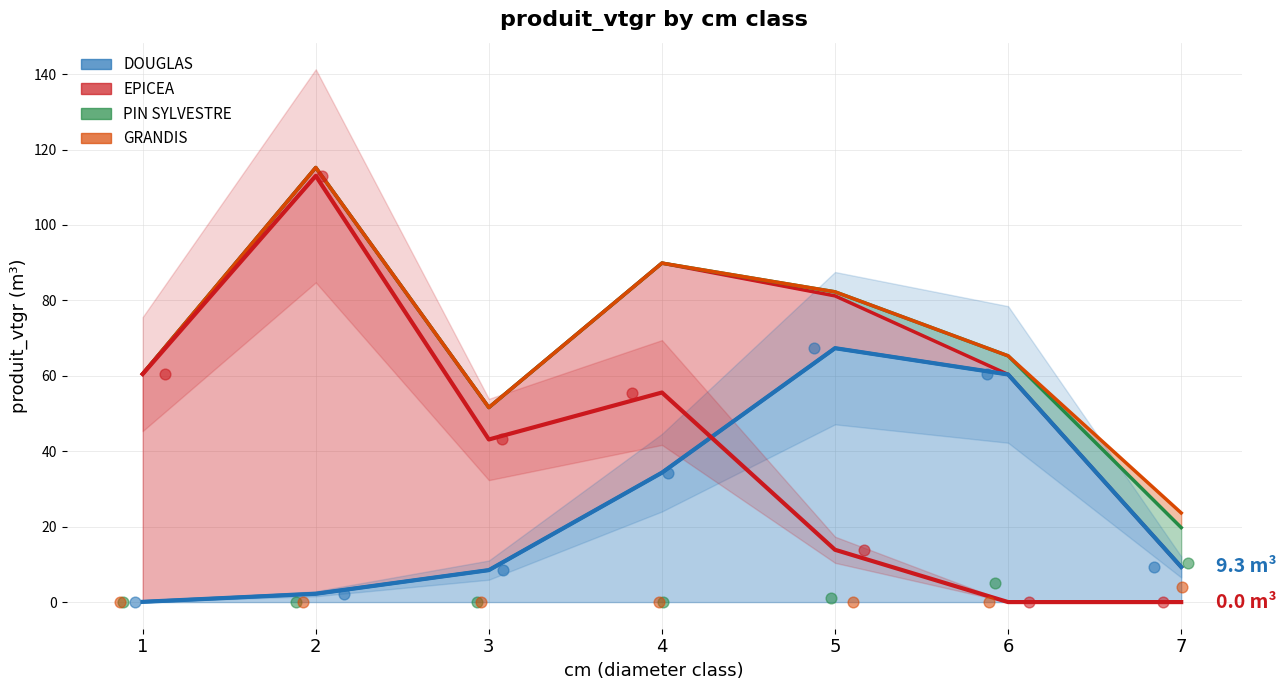

Which series reaches the minimum Y coordinate?

EPICEA trend